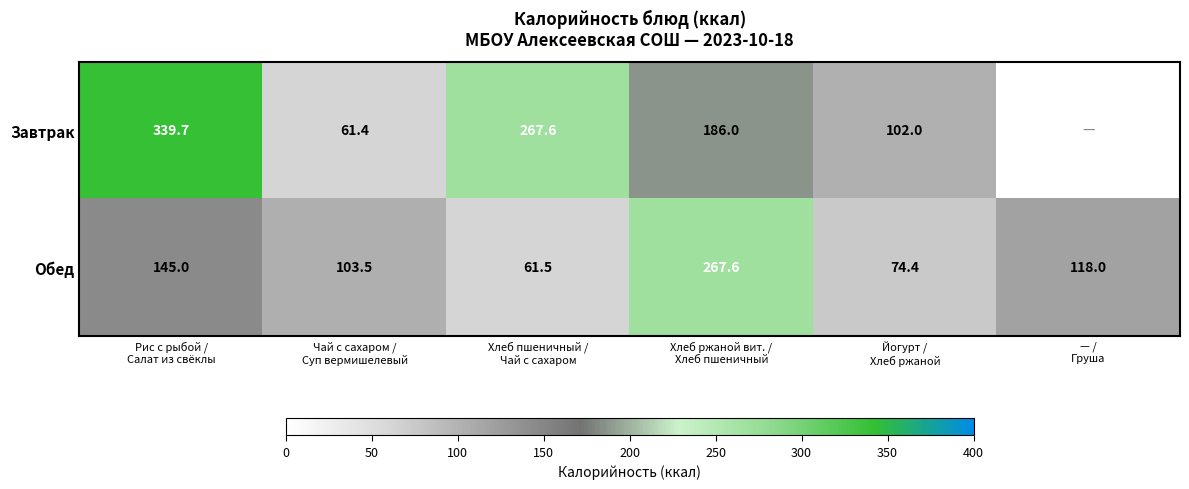

What is the average value of the Обед series?

128.3